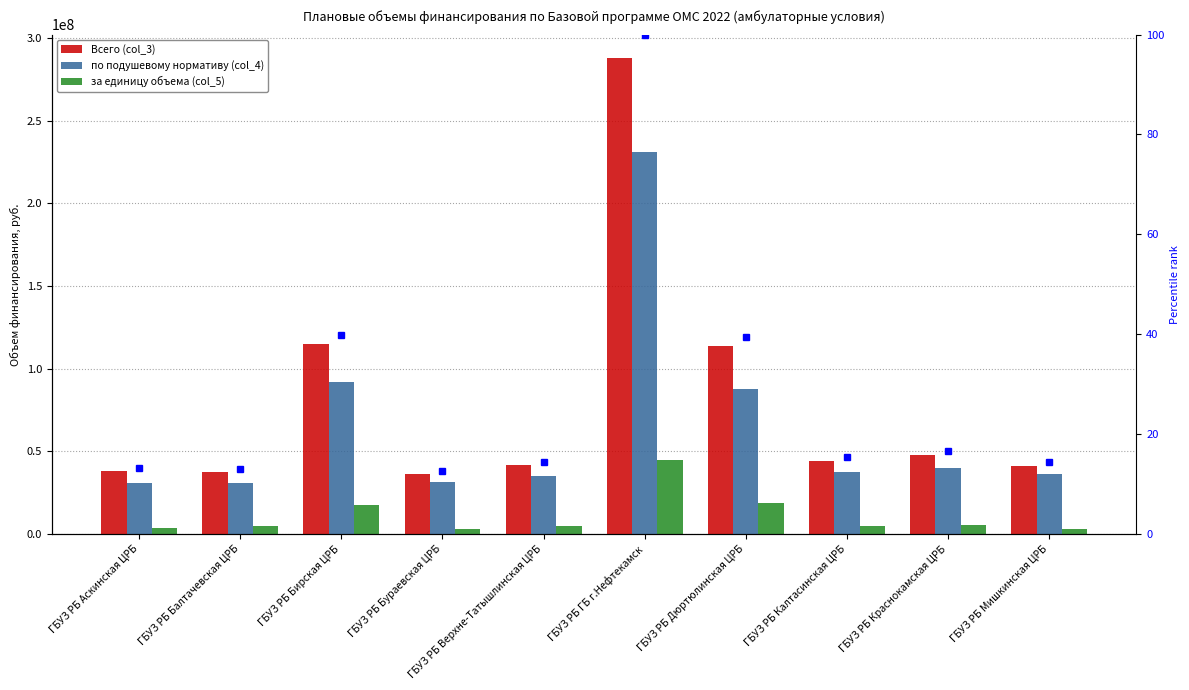

How many groups of bars are there?

10